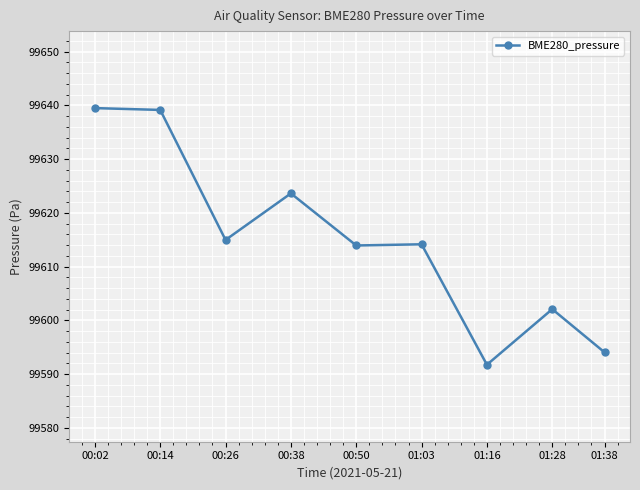

How many series are shown in this chart?

1